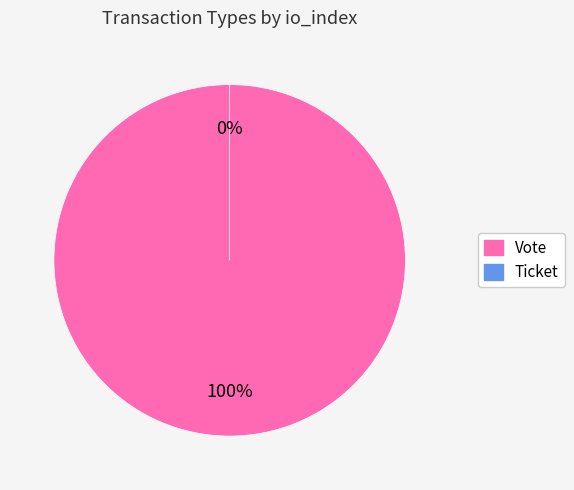

What is the change in value from Vote to Ticket?

-1